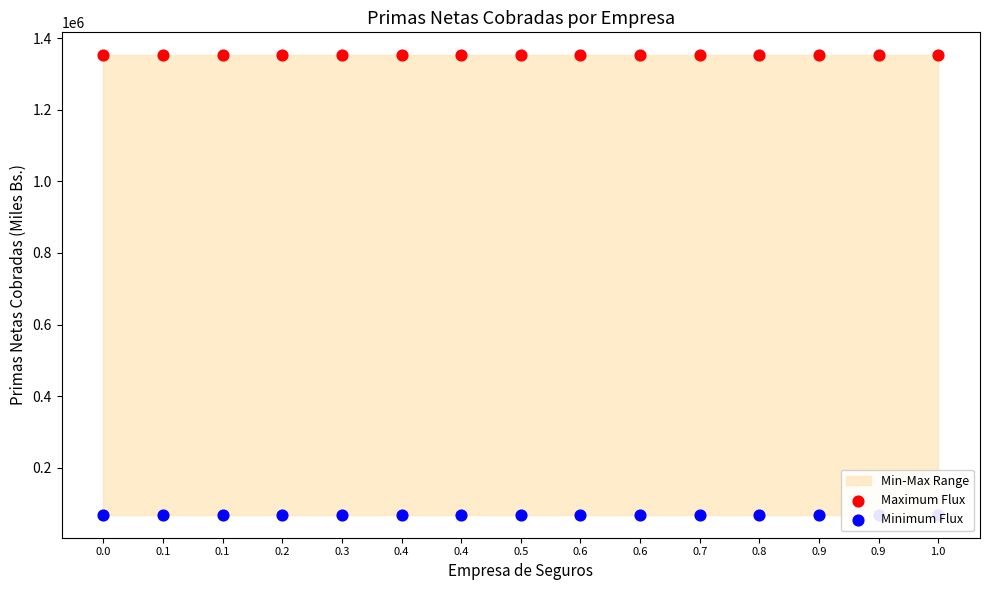

Is the value of Maximum Flux at 0.6 greater than the value of Minimum Flux at 0.0?

Yes